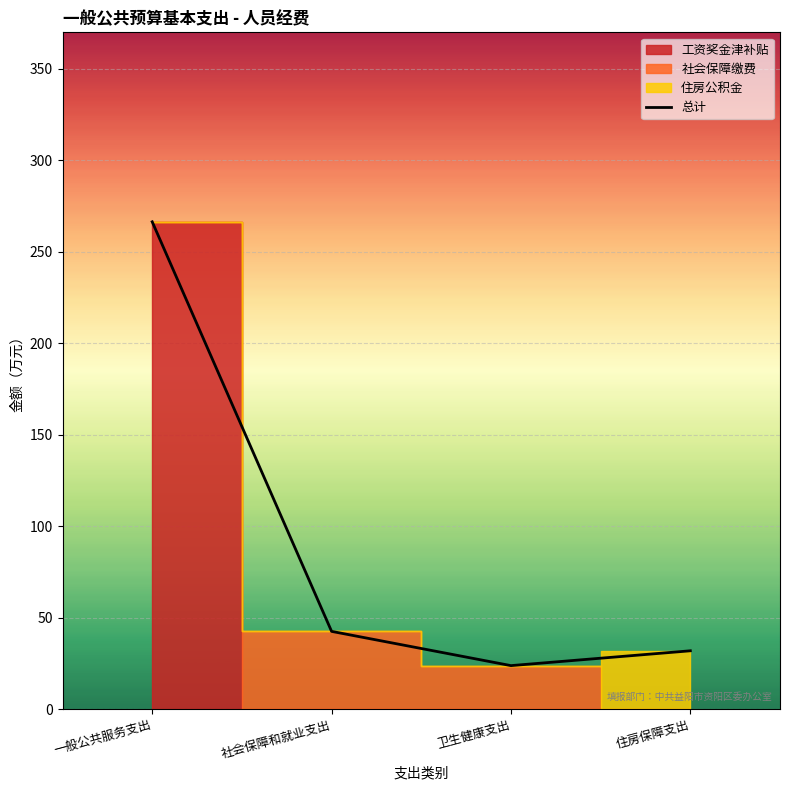

What is the difference between the second highest and minimum values?

18.7